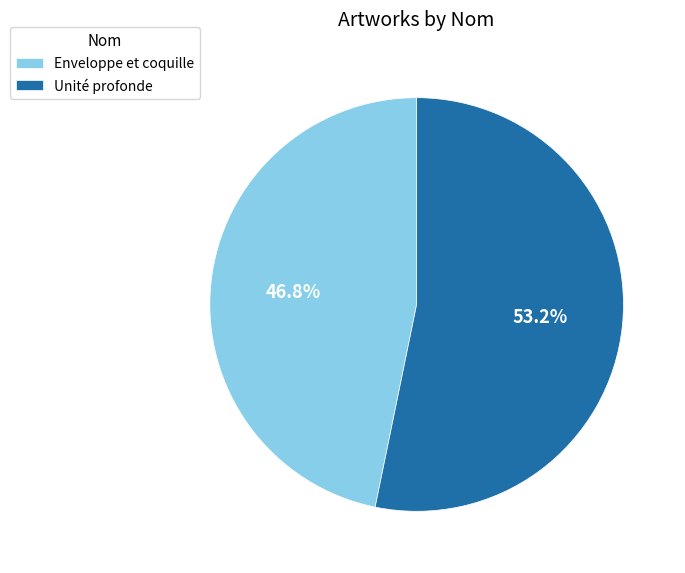

Is Enveloppe et coquille the majority of the pie?

No